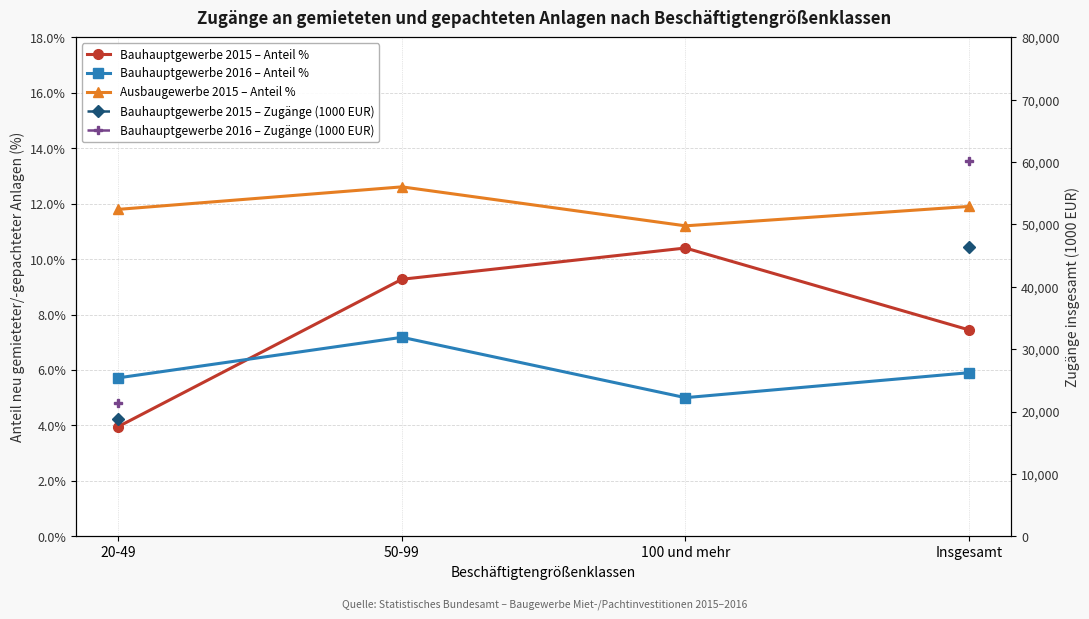

At which label is Bauhauptgewerbe 2016 – Zugänge (1000 EUR) closest to 40722?

20-49